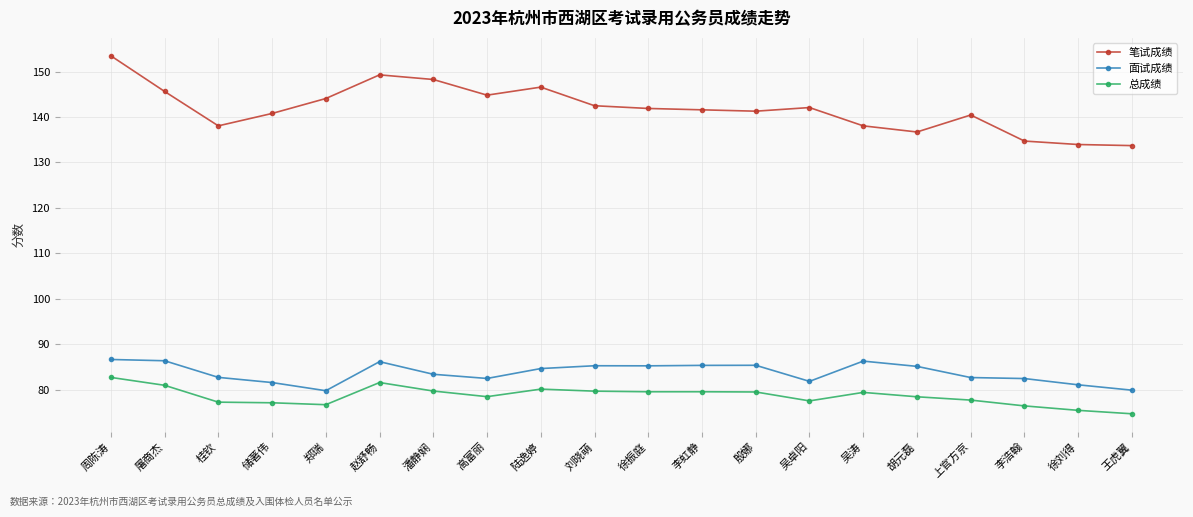

Rank the series by their maximum value, from highest to lowest.

笔试成绩, 面试成绩, 总成绩